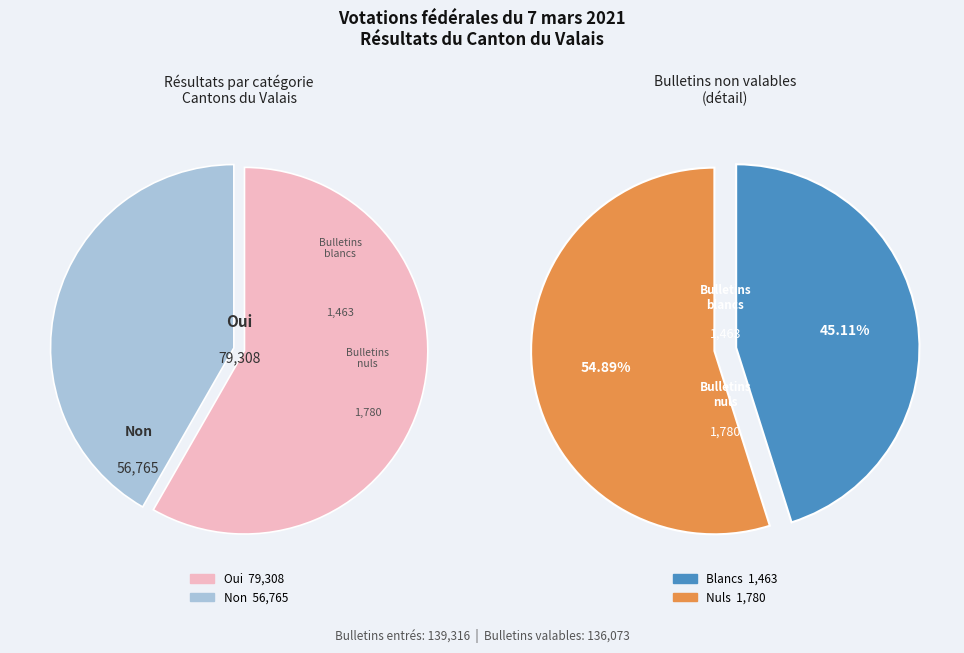

What percentage is the Non slice, to the nearest percent?

42%